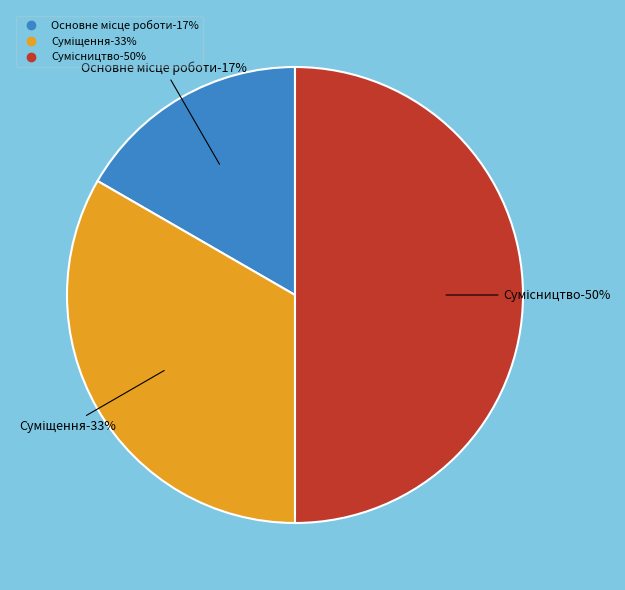

What portion of the pie excludes Основне місце роботи?

83.3%